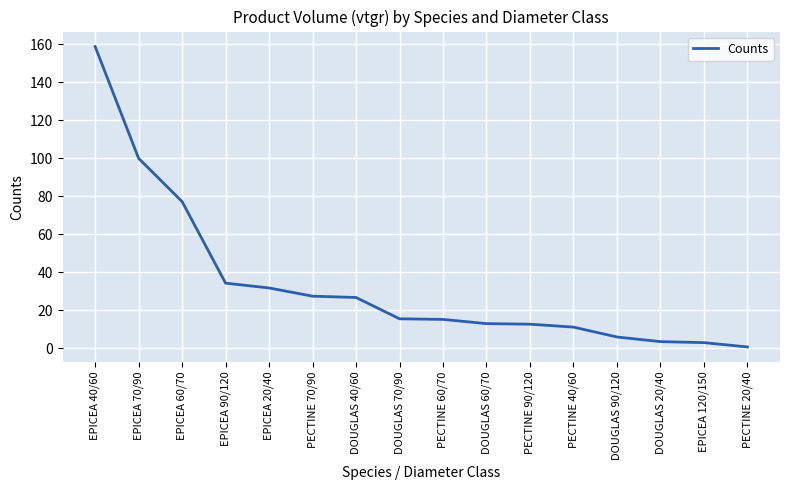

What is the ratio of the value at DOUGLAS 40/60 to the value at EPICEA 20/40?

0.8